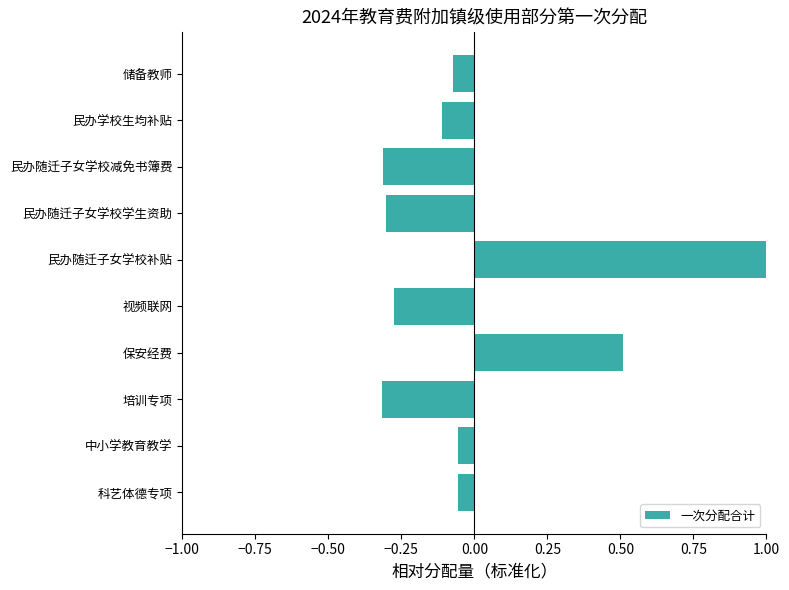

What is the change in value from 民办随迁子女学校补贴 to 民办随迁子女学校学生资助?

-1.3